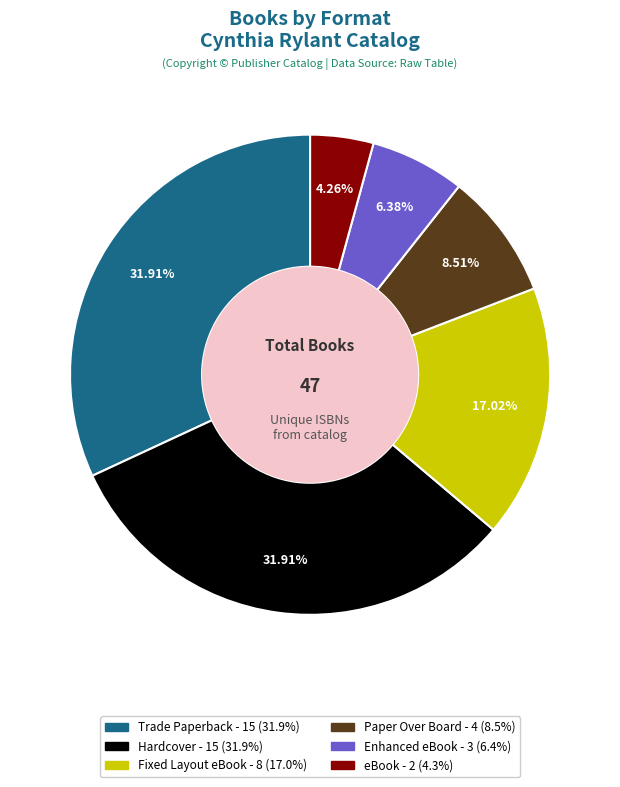

What is the smallest slice in the pie chart?

eBook